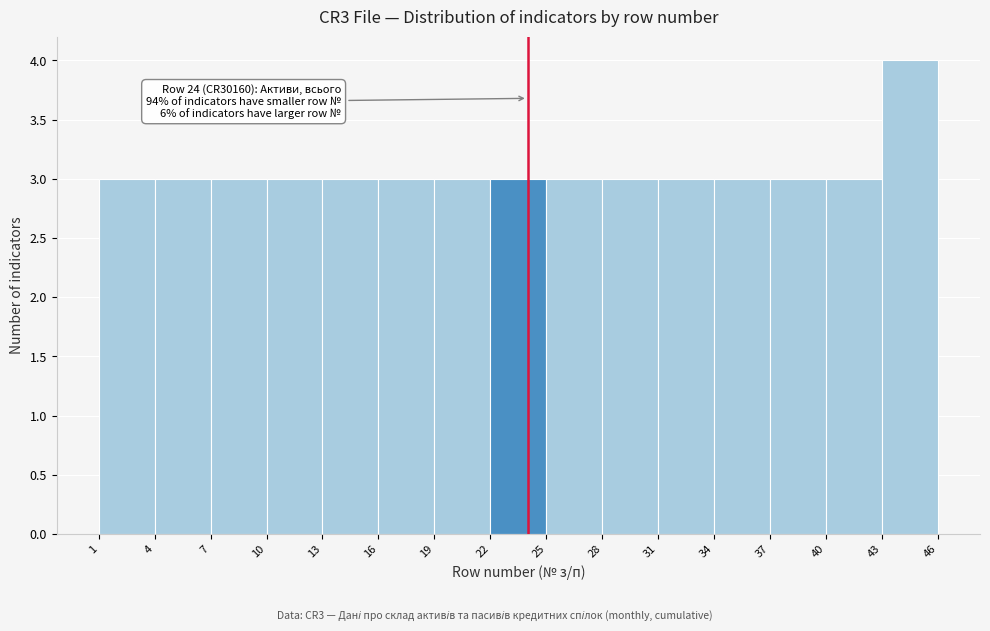

Which range on the x-axis has the tallest bar?

43 to 46